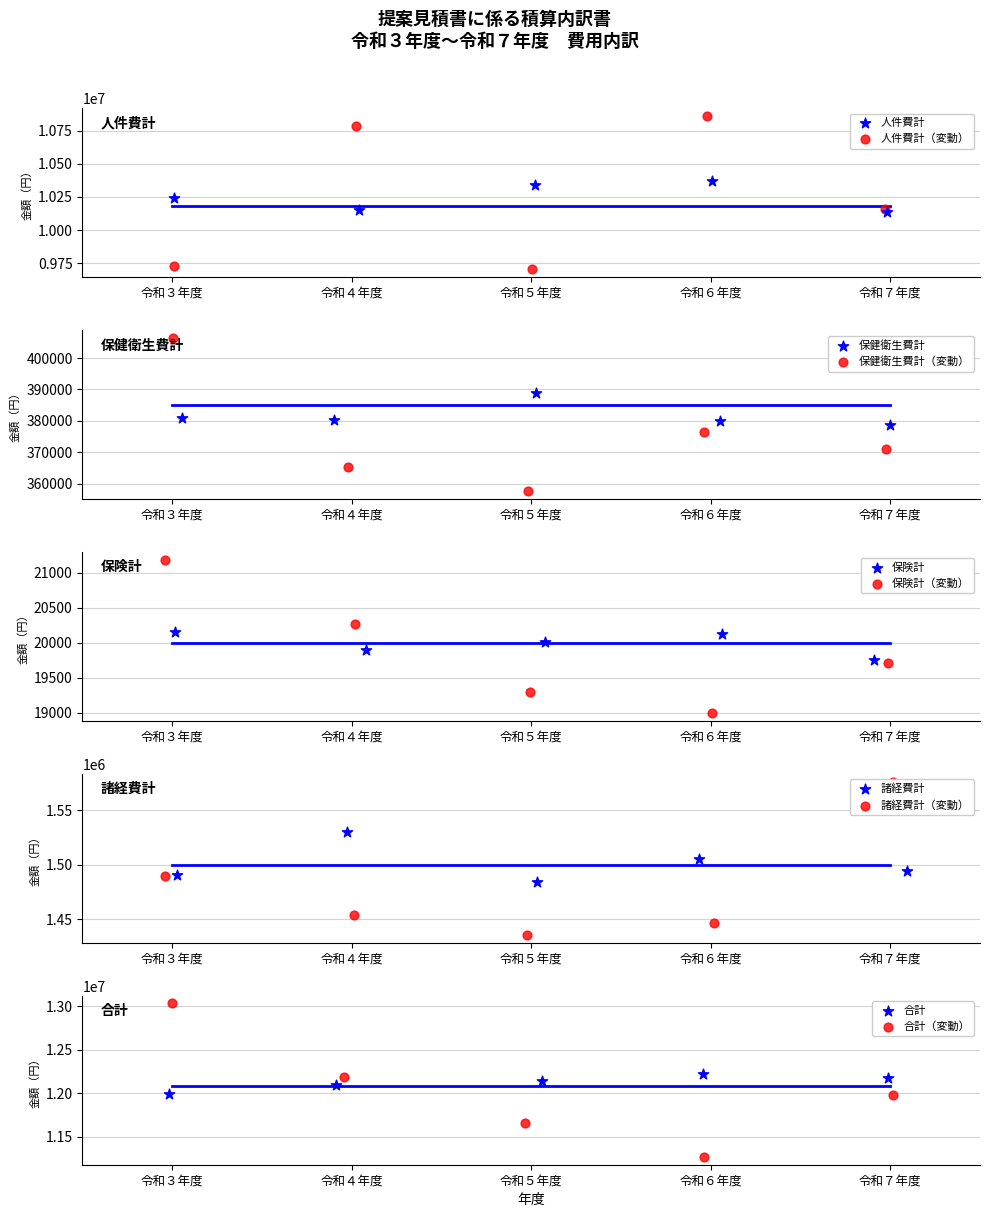

Which series has the largest total across all categories?

合計